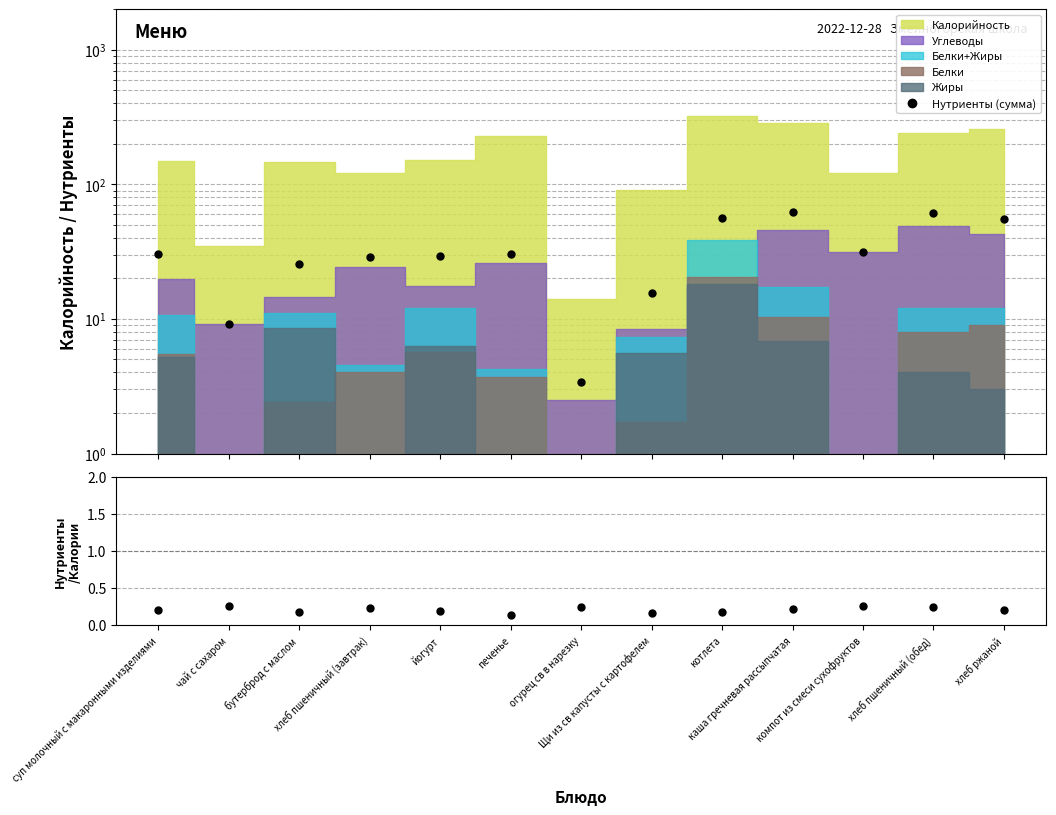

At which label does Нутриенты (сумма) reach its peak?

каша гречневая рассыпчатая